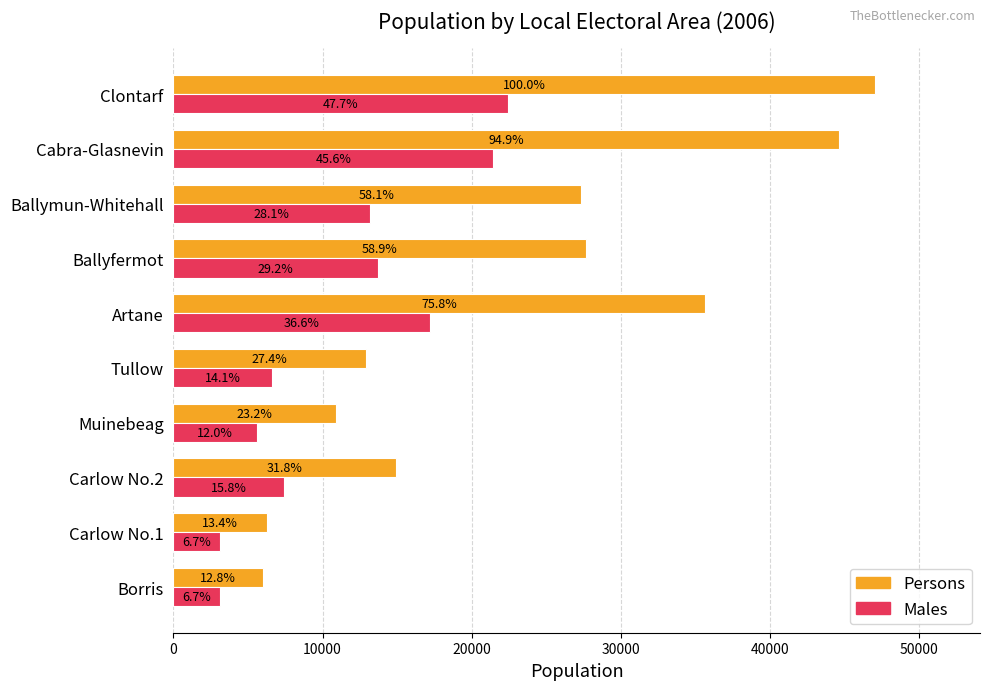

What are all the series names shown in the legend?

Persons, Males